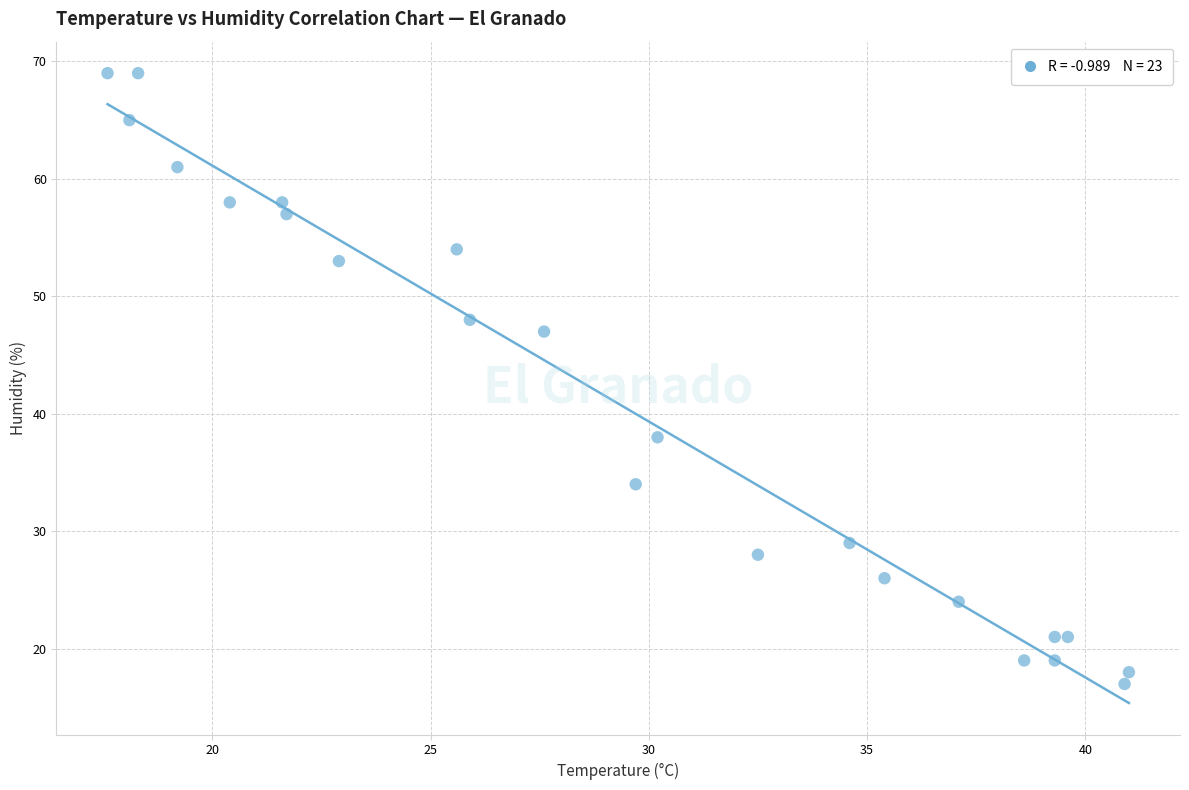

What Y value in the scatter plot is closest to 43?

47